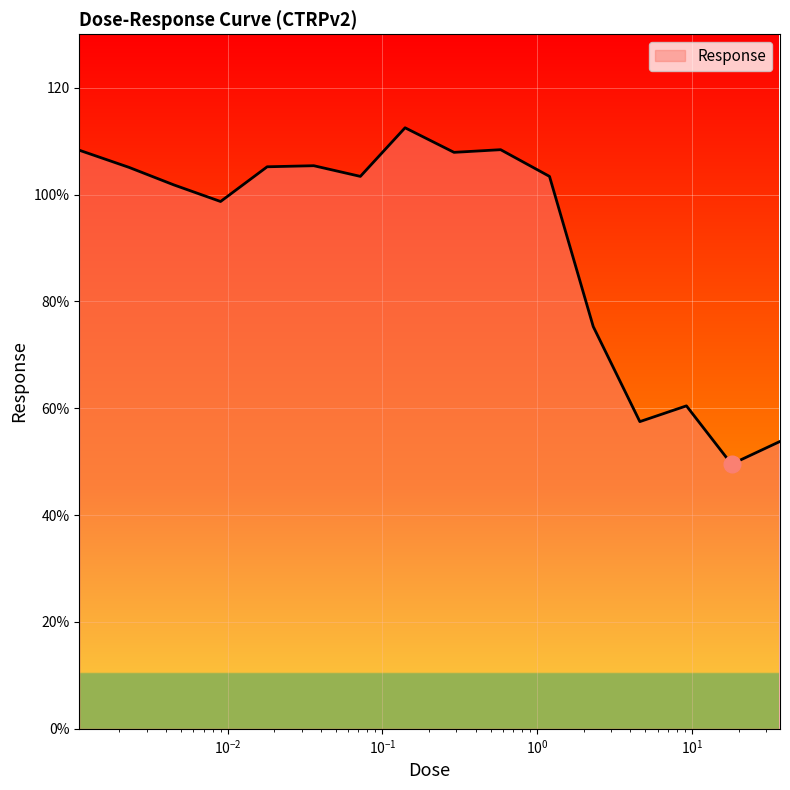

What is the difference between the maximum and minimum values?

63.0